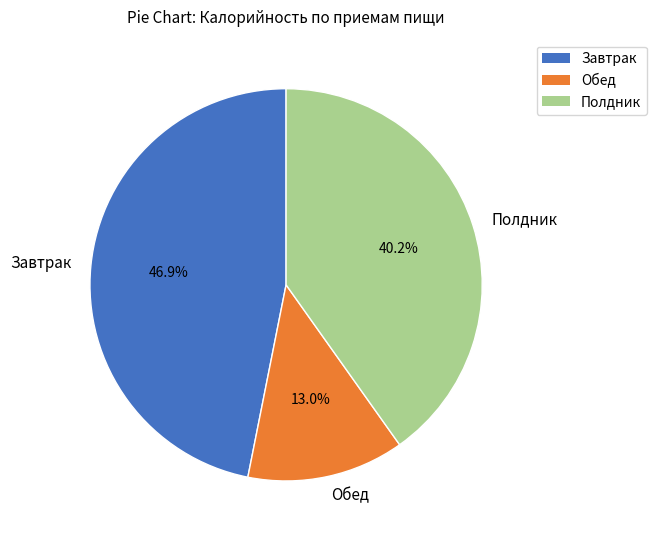

What is the smallest slice in the pie chart?

Обед